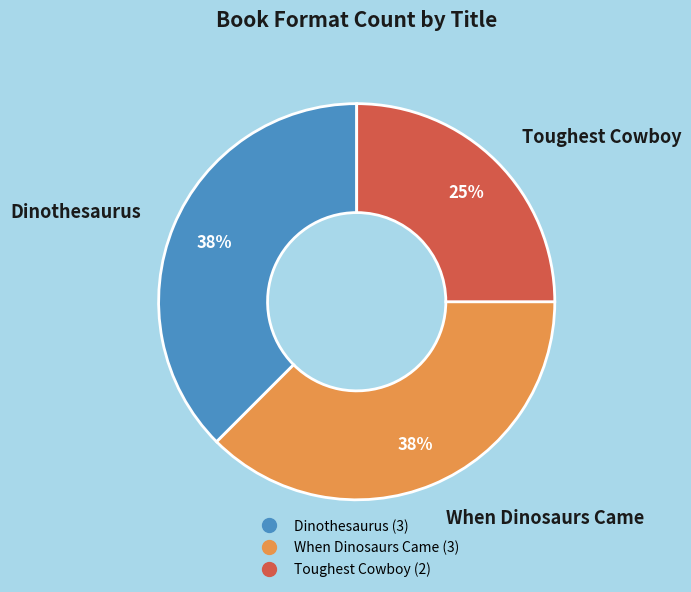

Is there a majority slice in this chart?

No